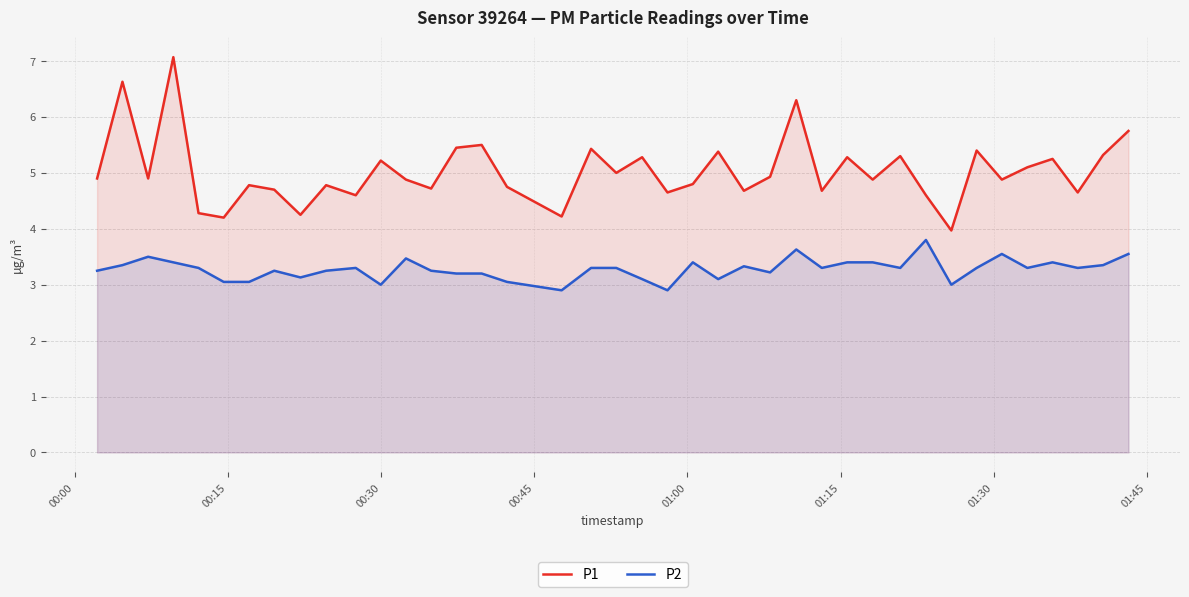

Which series has the widest spread of values?

P1